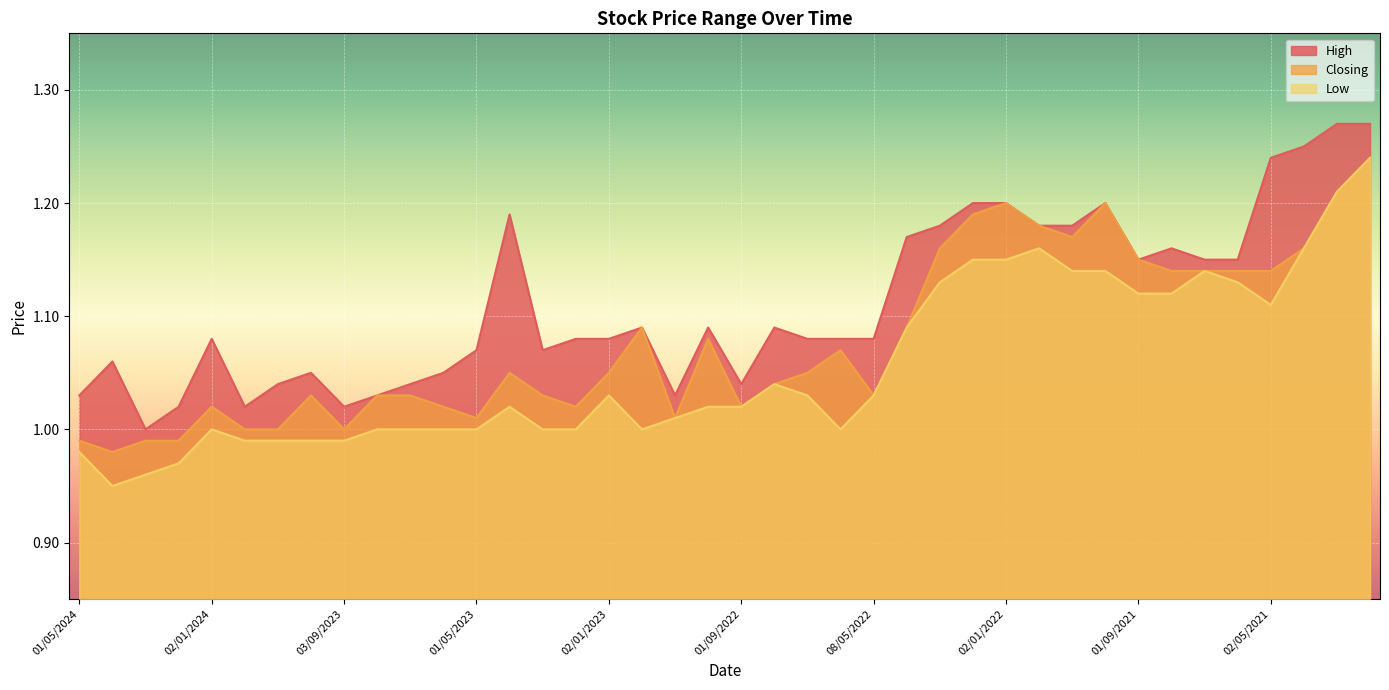

What is the difference between the highest and lowest values at 02/01/2022?

0.1